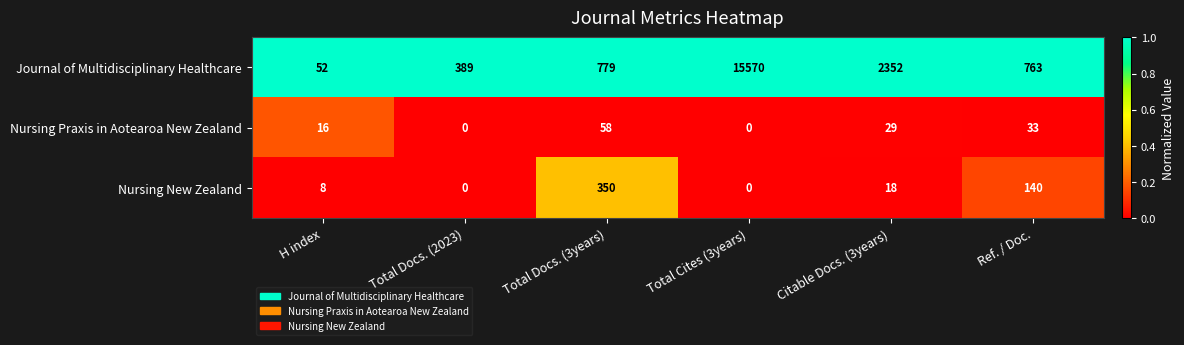

Which series has the largest total across all categories?

Journal of Multidisciplinary Healthcare